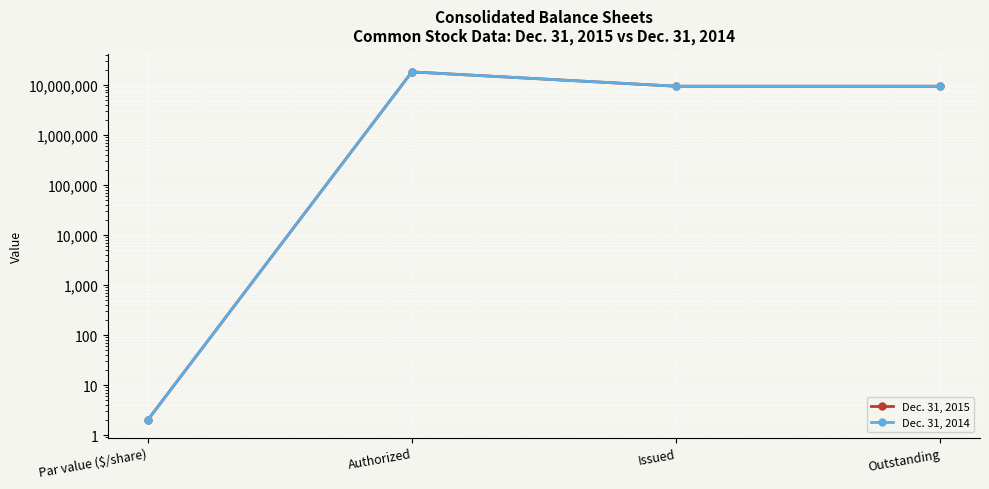

Rank the categories by Dec. 31, 2014 value from lowest to highest.

Par value ($/share), Issued, Outstanding, Authorized